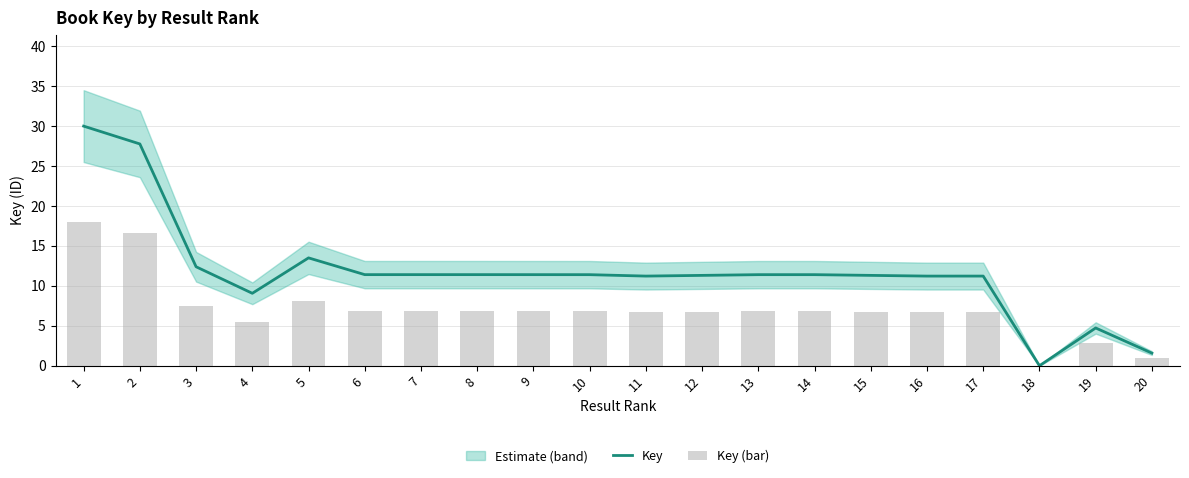

Where does the Key series first go above 11?

1